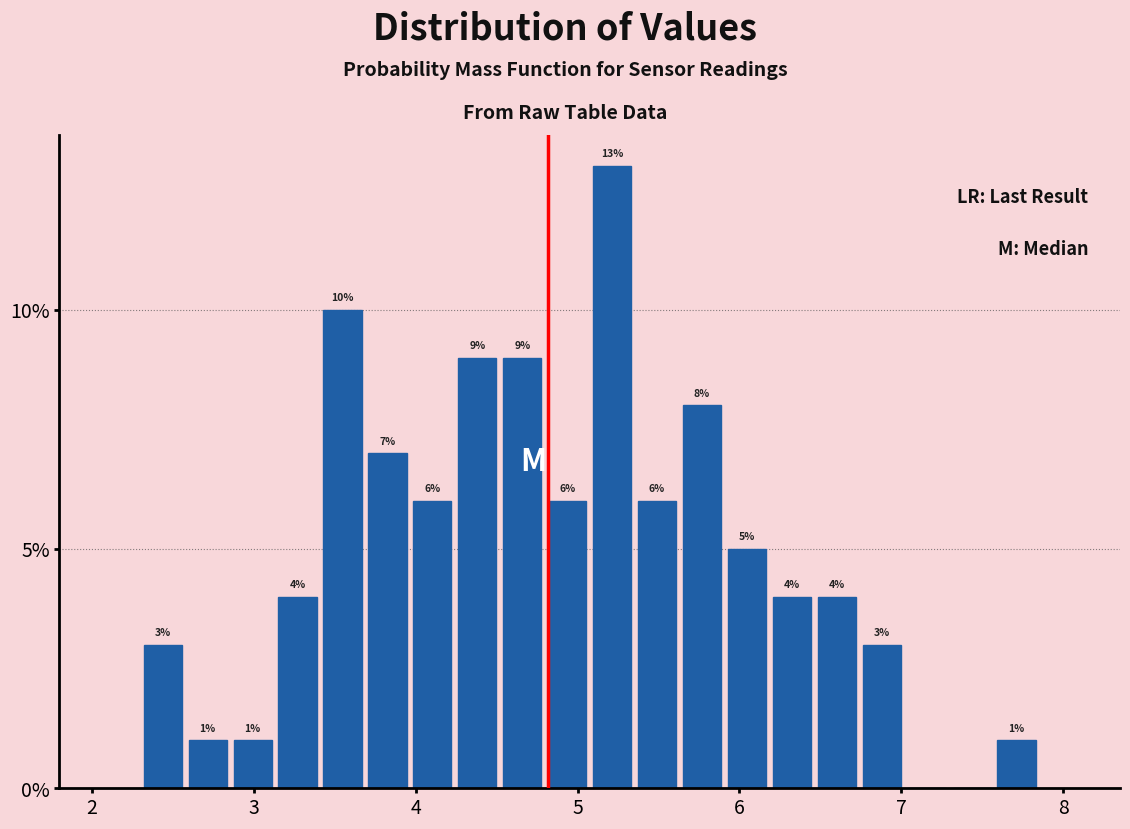

Around what value on the x-axis is the tallest bar? Give the approximate position of its centre, as read against the axis.

5.2